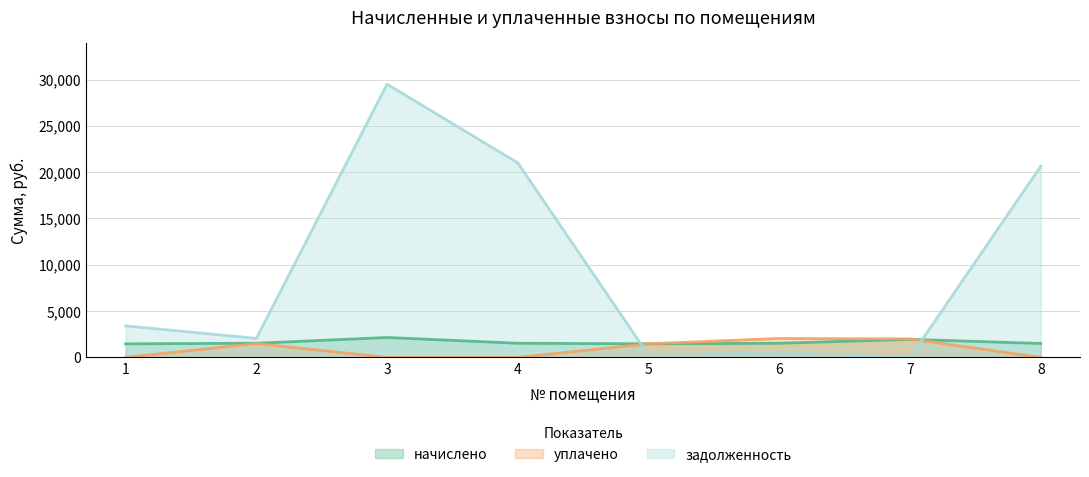

At which category does задолженность reach its first local peak?

3